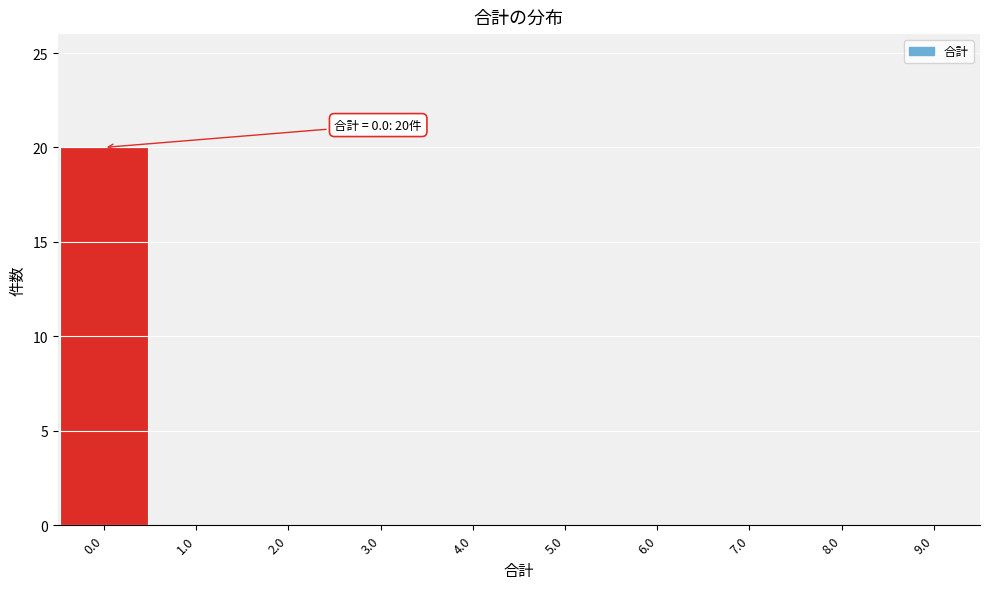

Which range on the x-axis has the tallest bar?

-0.5 to 0.5